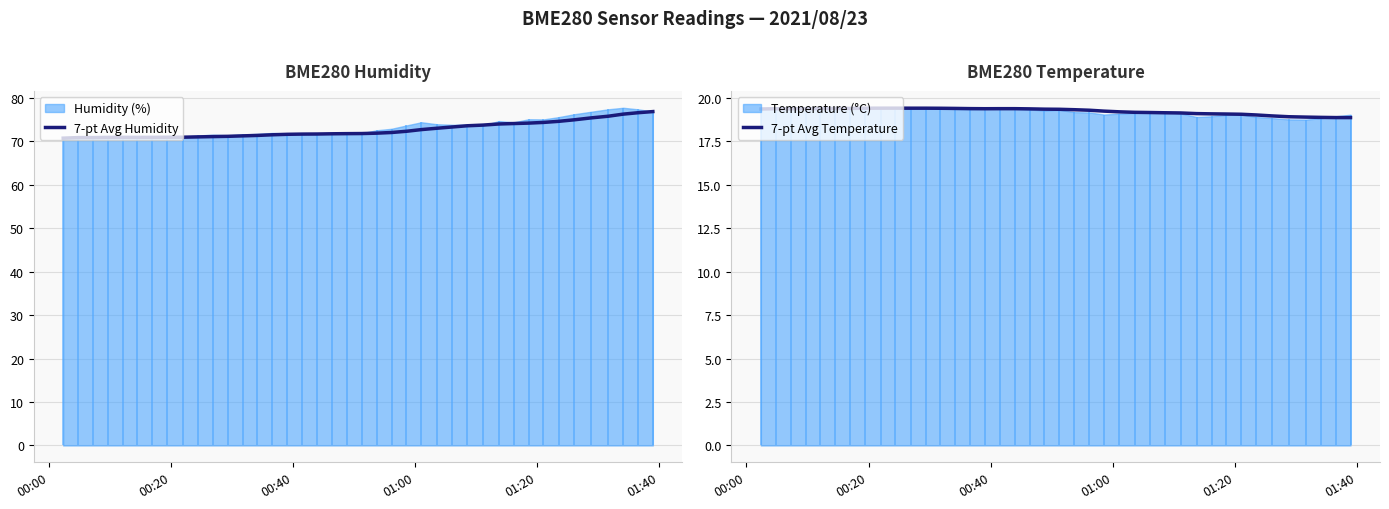

What is the difference between the maximum and minimum values in the 7-pt Avg Humidity series?

6.1